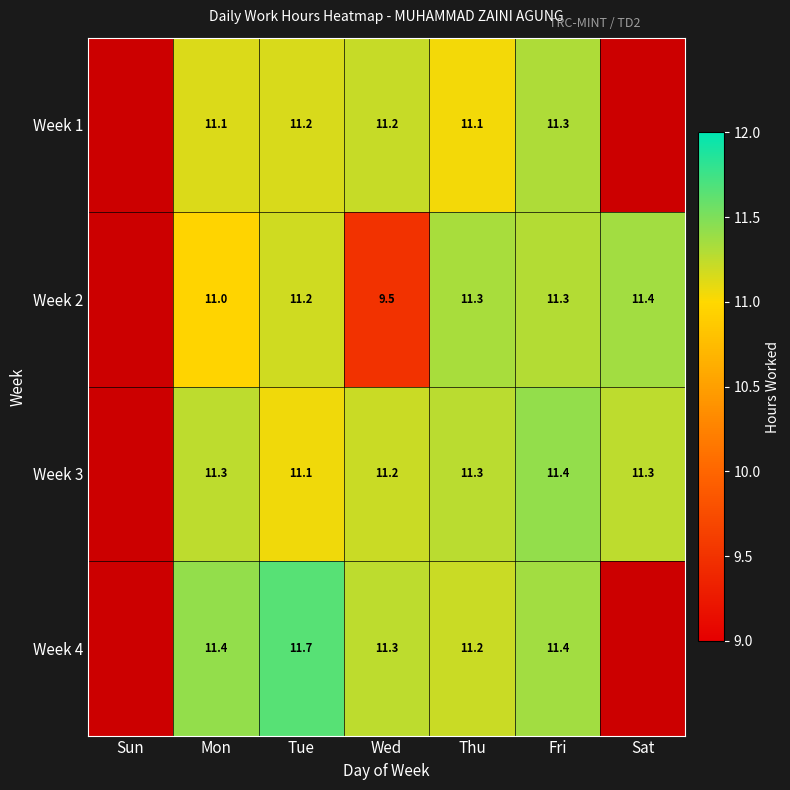

Which series changed the most between Wed and Thu?

Week 2